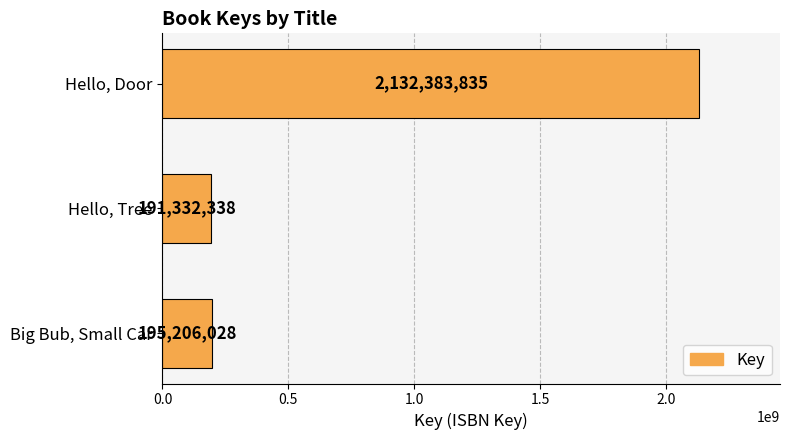

At which label is the value closest to 1161858086?

Big Bub, Small Car